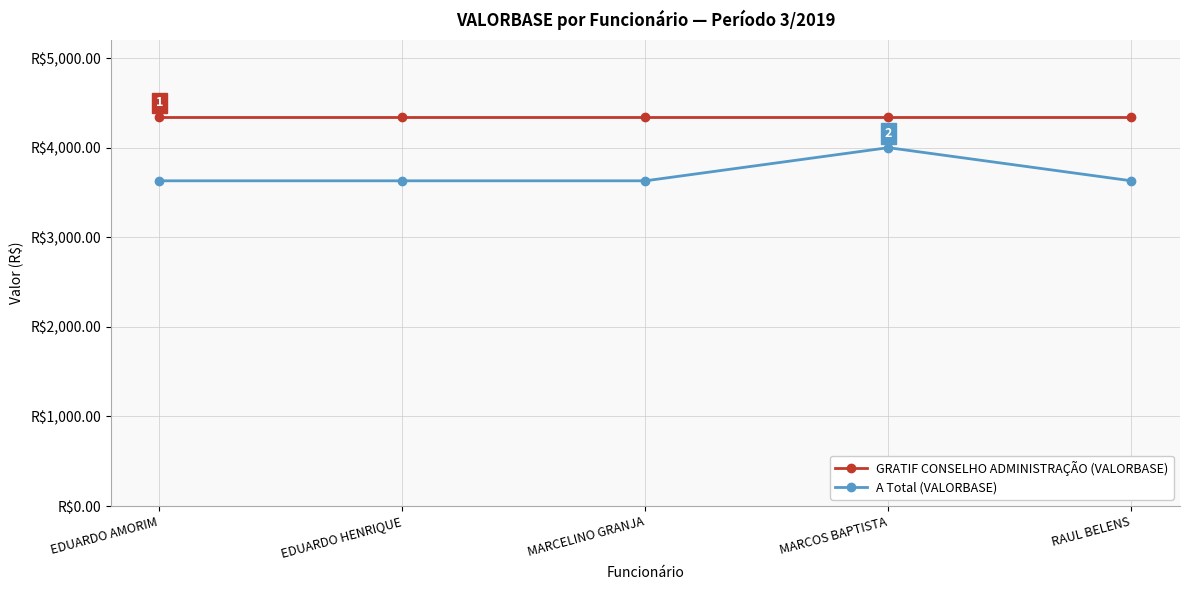

How many lines are shown in the chart?

2